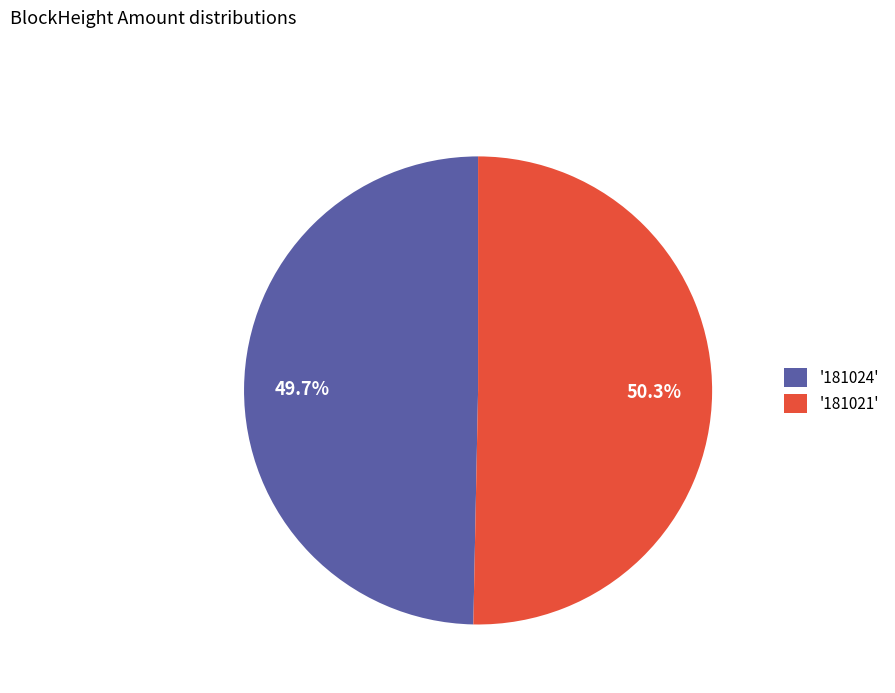

Is there a majority slice in this chart?

Yes